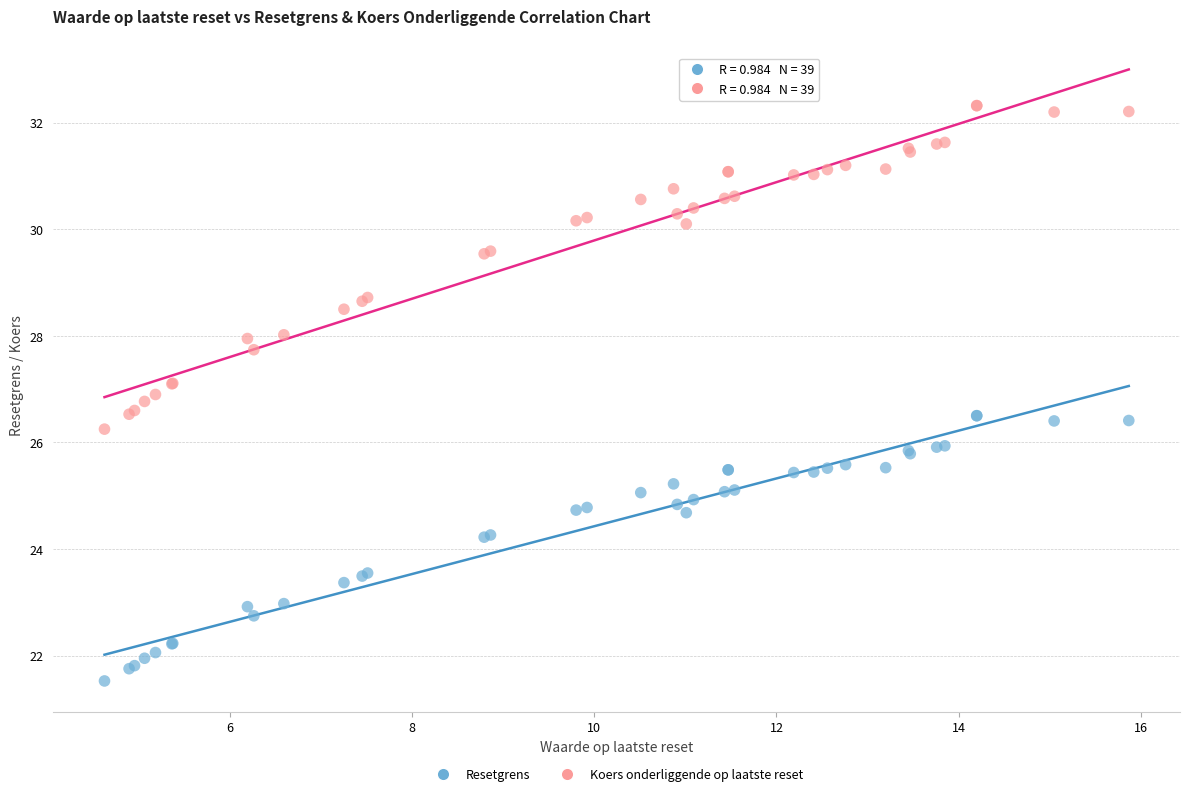

What are all the series names shown in the legend?

Resetgrens, Koers onderliggende op laatste reset